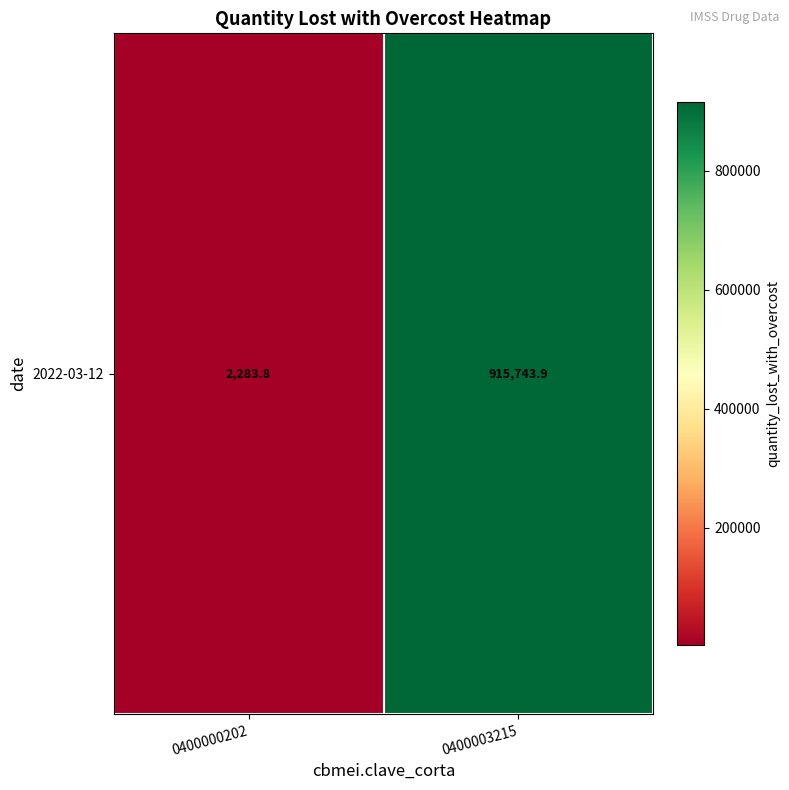

Rank the categories by value from lowest to highest.

0400000202, 0400003215